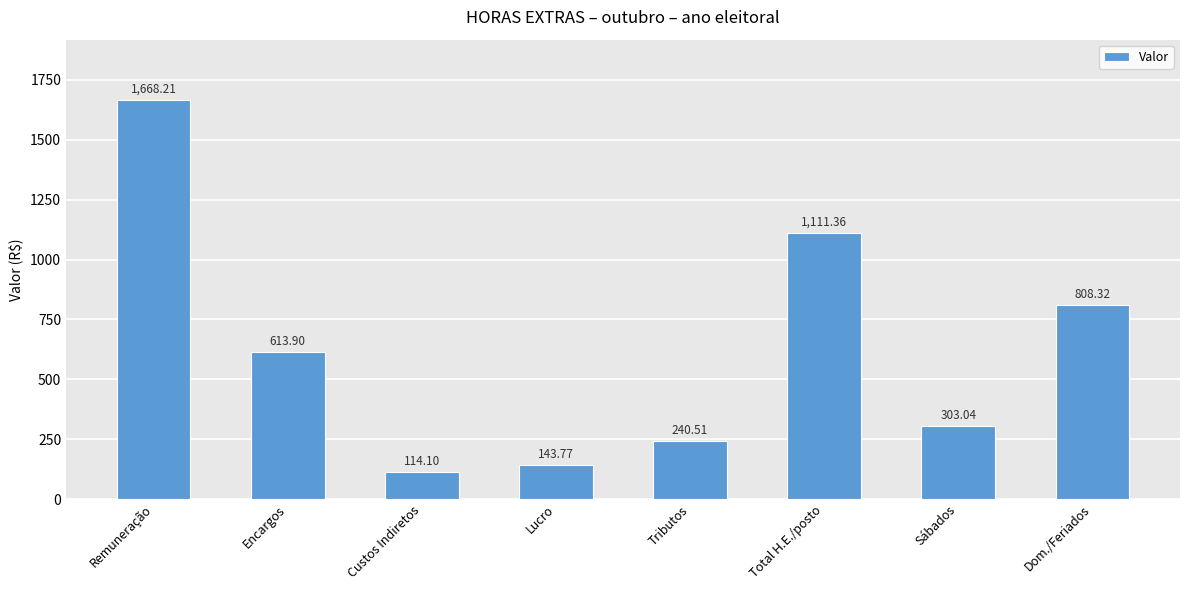

How many values are below 613?

4